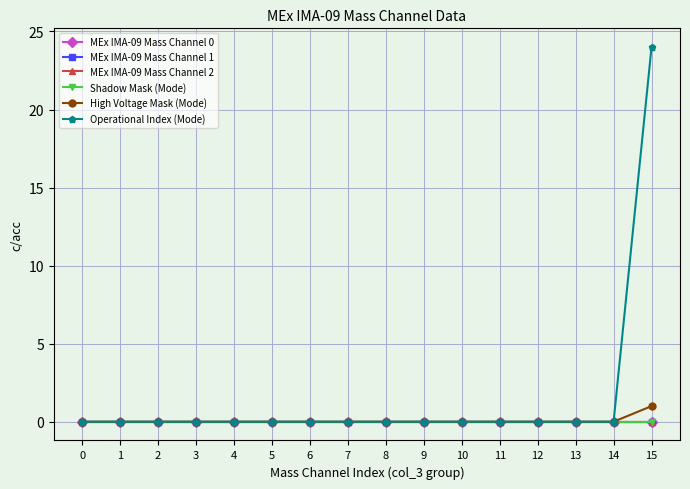

Which label corresponds to the largest value in the chart?

15